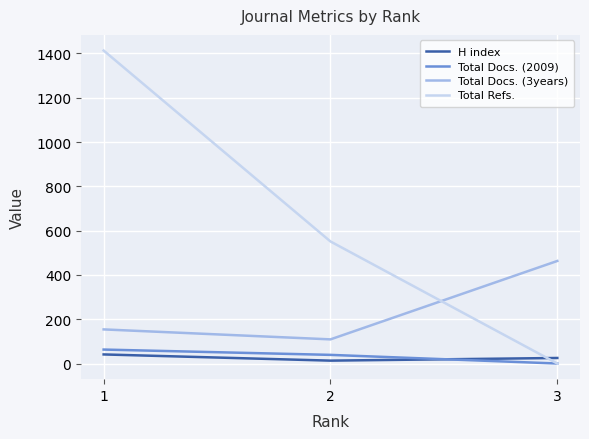

What is the highest value of the H index series?

41